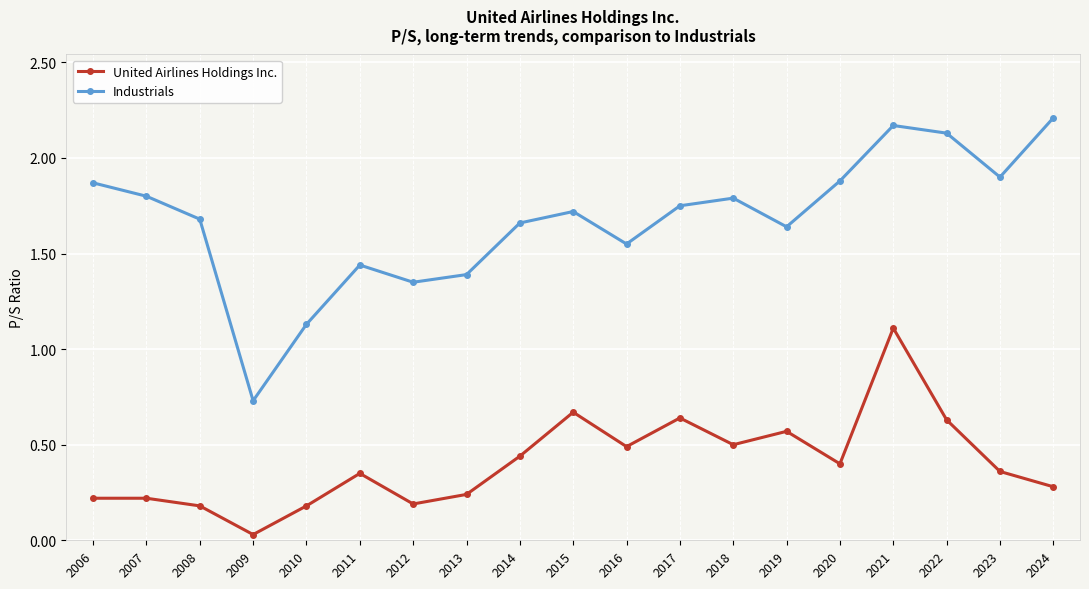

Between 2008 and 2024, which series saw the biggest shift?

Industrials